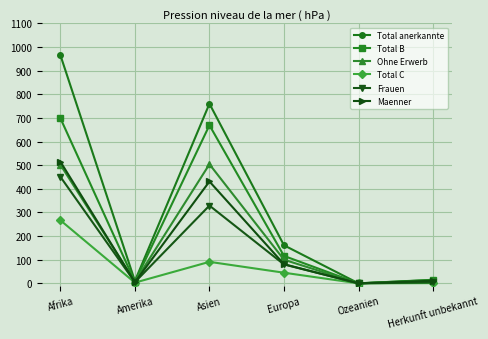

What value does the Total anerkannte series have at Afrika, to the nearest 100?

1000